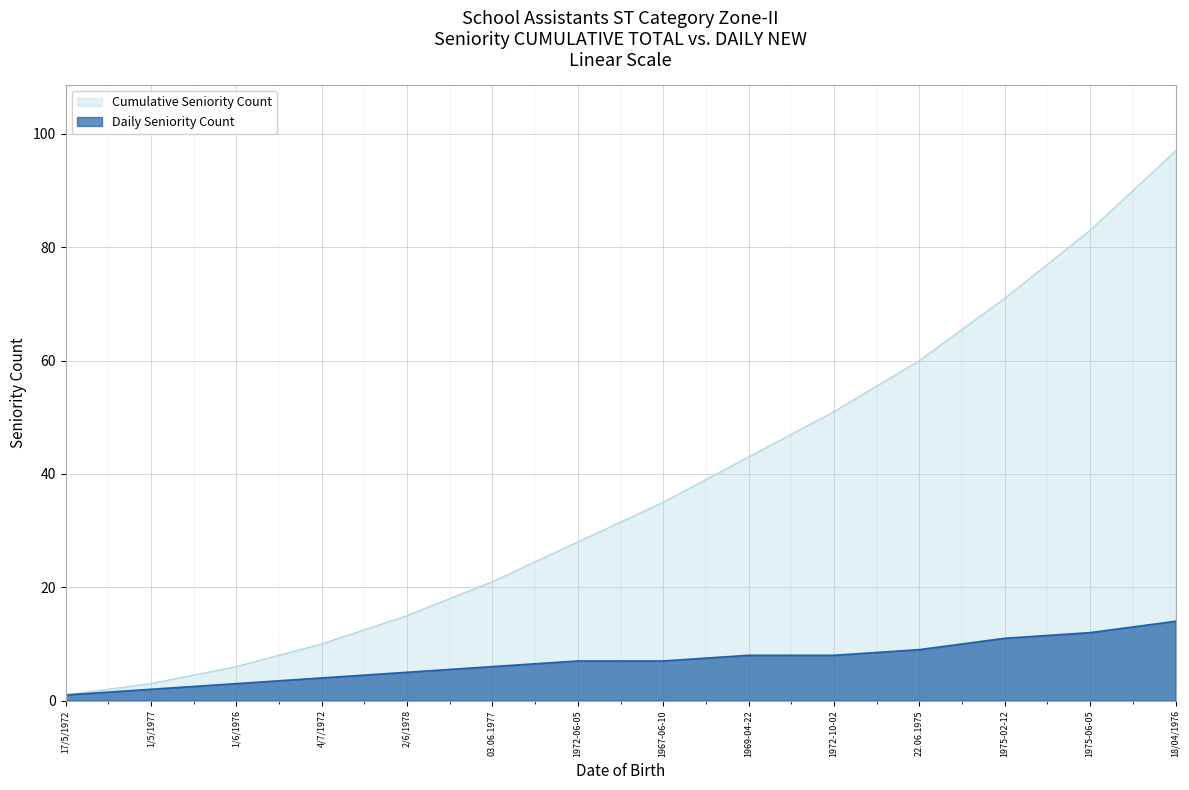

True or false: Seniority Number (Daily) and Seniority Number (Cumulative) intersect in this chart.

False